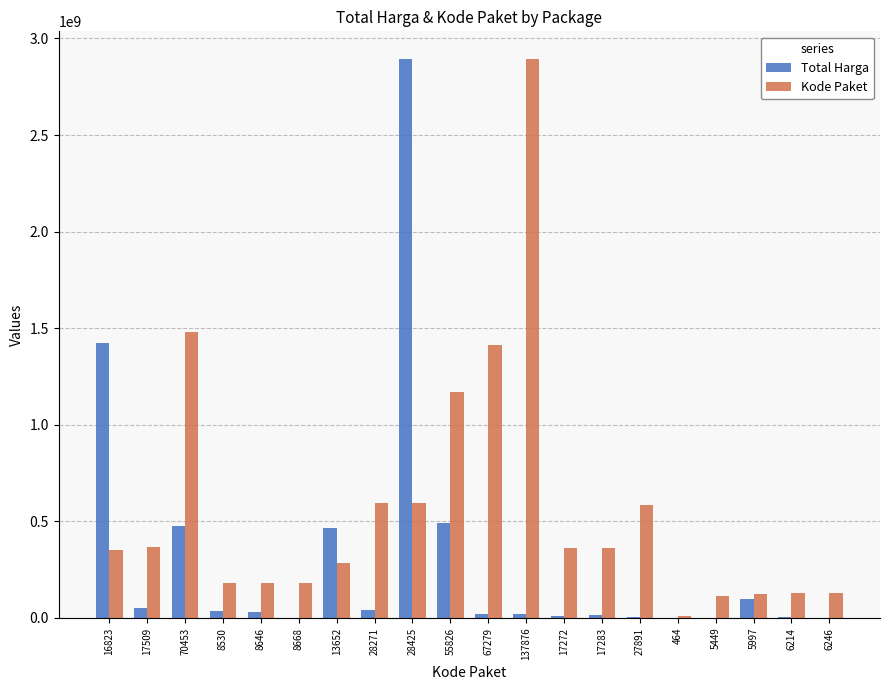

The value of Kode Paket at 17509 is 221499131.1. True or false?

False